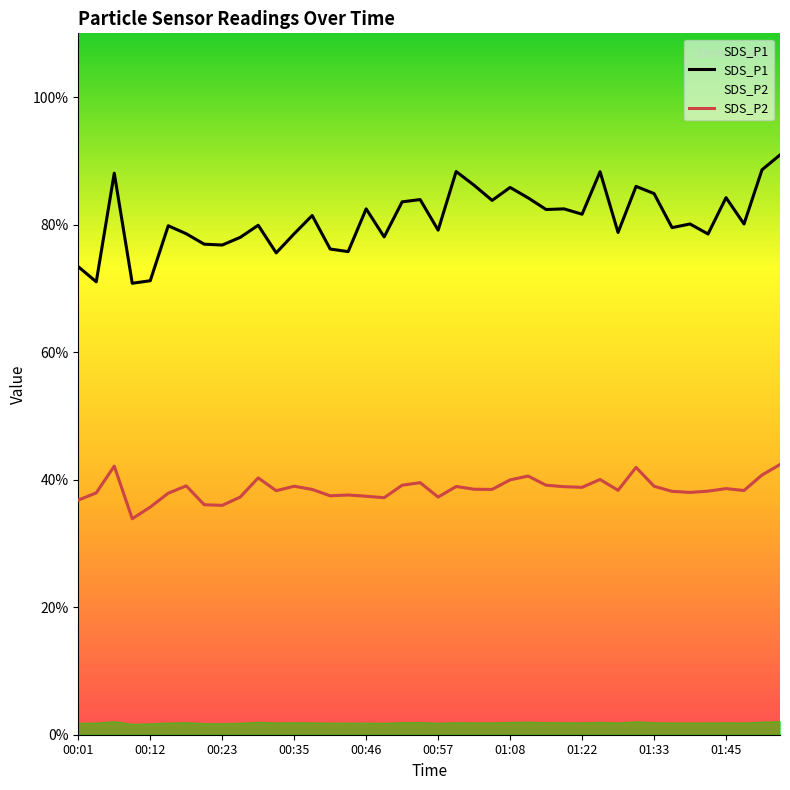

True or false: SDS_P2 has more than 1 interior local peaks.

True